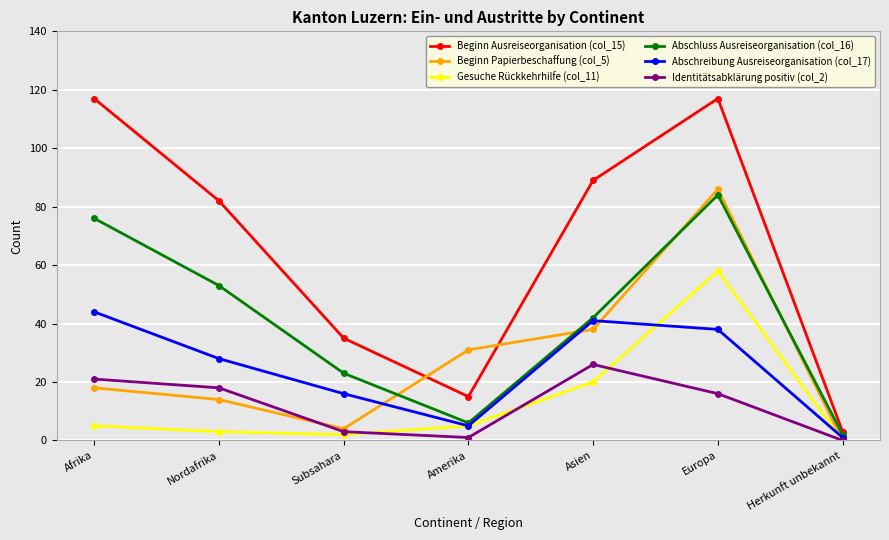

How many distinct data groups are displayed?

6